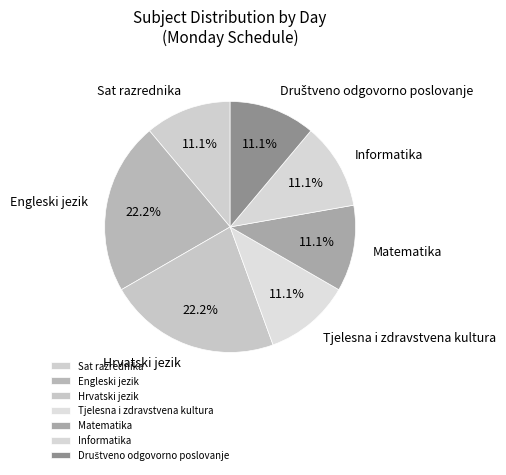

Between Engleski jezik and Tjelesna i zdravstvena kultura, which is larger?

Engleski jezik